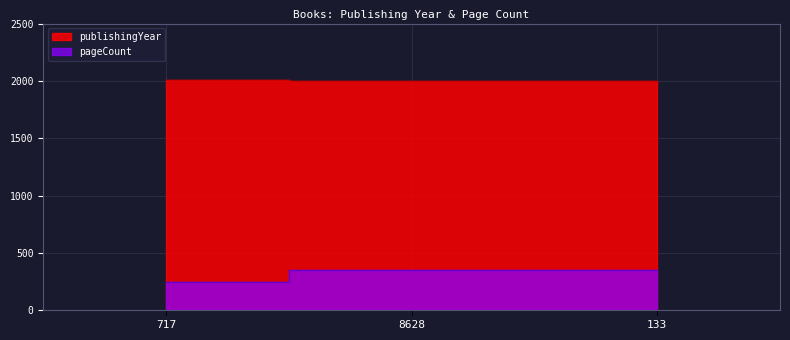

Where is pageCount nearest to the value 300?

717